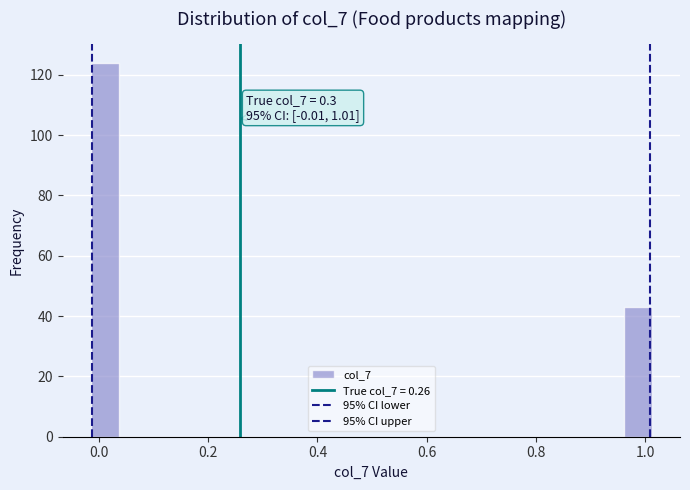

Read against the x-axis, roughly where is the centre of the tallest bar?

0.02